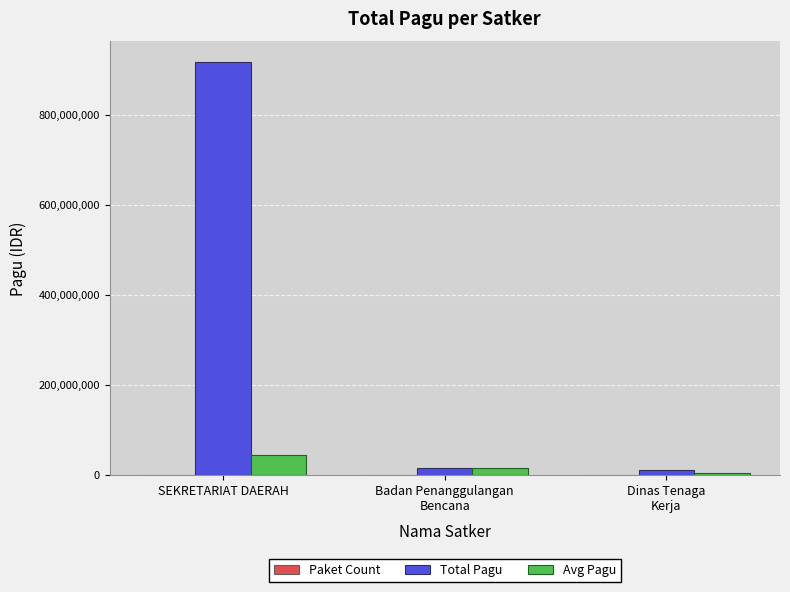

True or false: Avg Pagu has a value of 11086618 at SEKRETARIAT DAERAH.

False